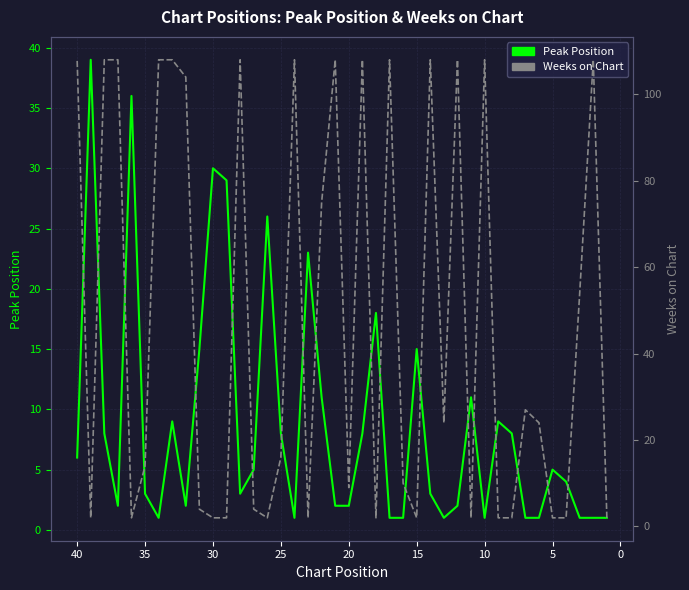

Which series has the largest total across all categories?

Weeks on Chart